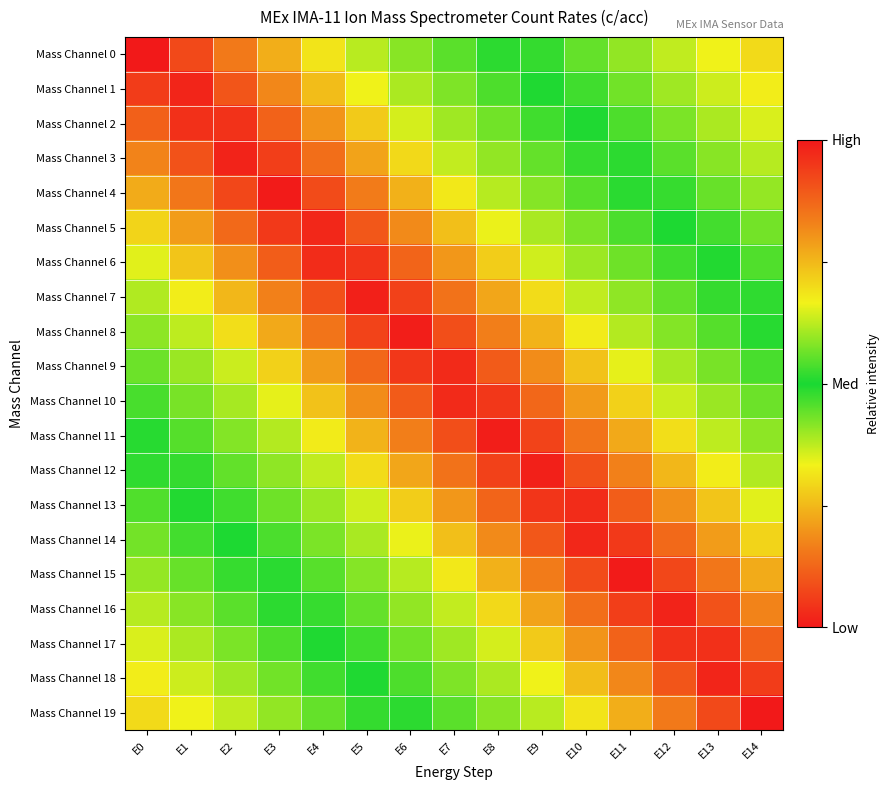

List the series in order of their peak value, highest first.

Mass Channel 0, Mass Channel 19, Mass Channel 4, Mass Channel 15, Mass Channel 8, Mass Channel 11, Mass Channel 7, Mass Channel 12, Mass Channel 3, Mass Channel 16, Mass Channel 18, Mass Channel 1, Mass Channel 14, Mass Channel 5, Mass Channel 10, Mass Channel 9, Mass Channel 6, Mass Channel 13, Mass Channel 2, Mass Channel 17